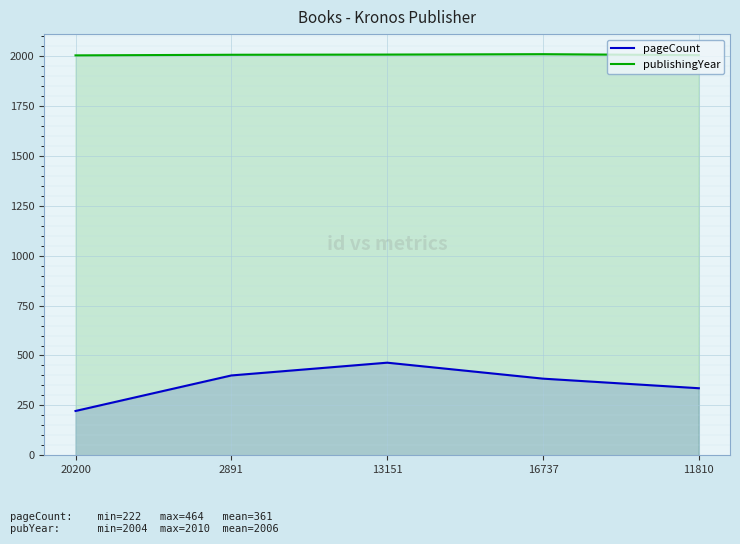

What is the label of the 1st point from the right?

11810